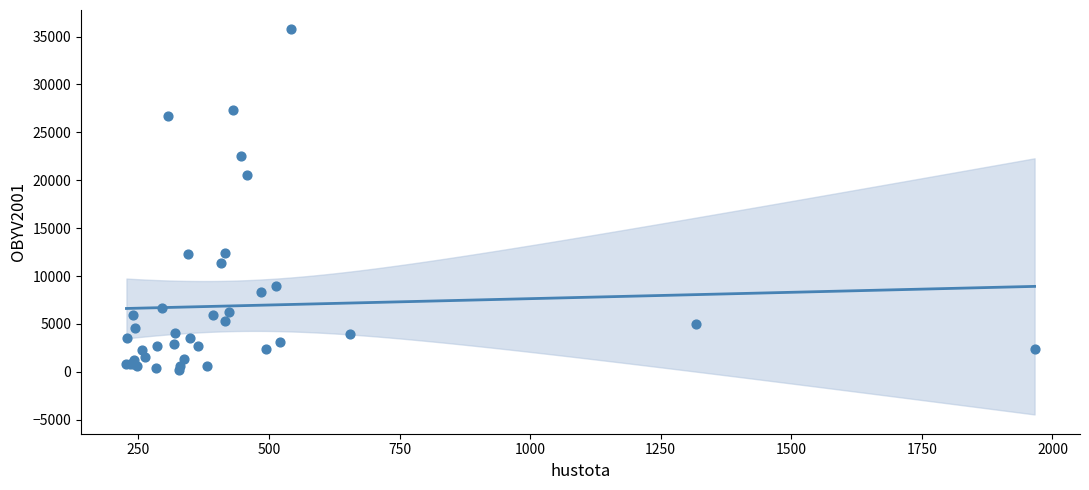

What Y value in the scatter plot is closest to 17948?

20594